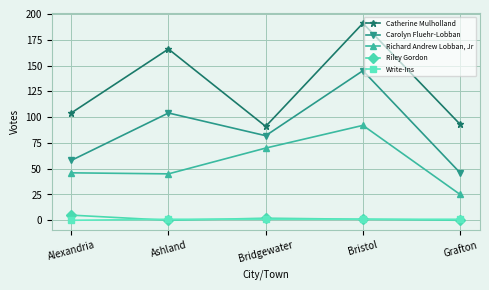

What is the label of the 5th point from the right?

Alexandria